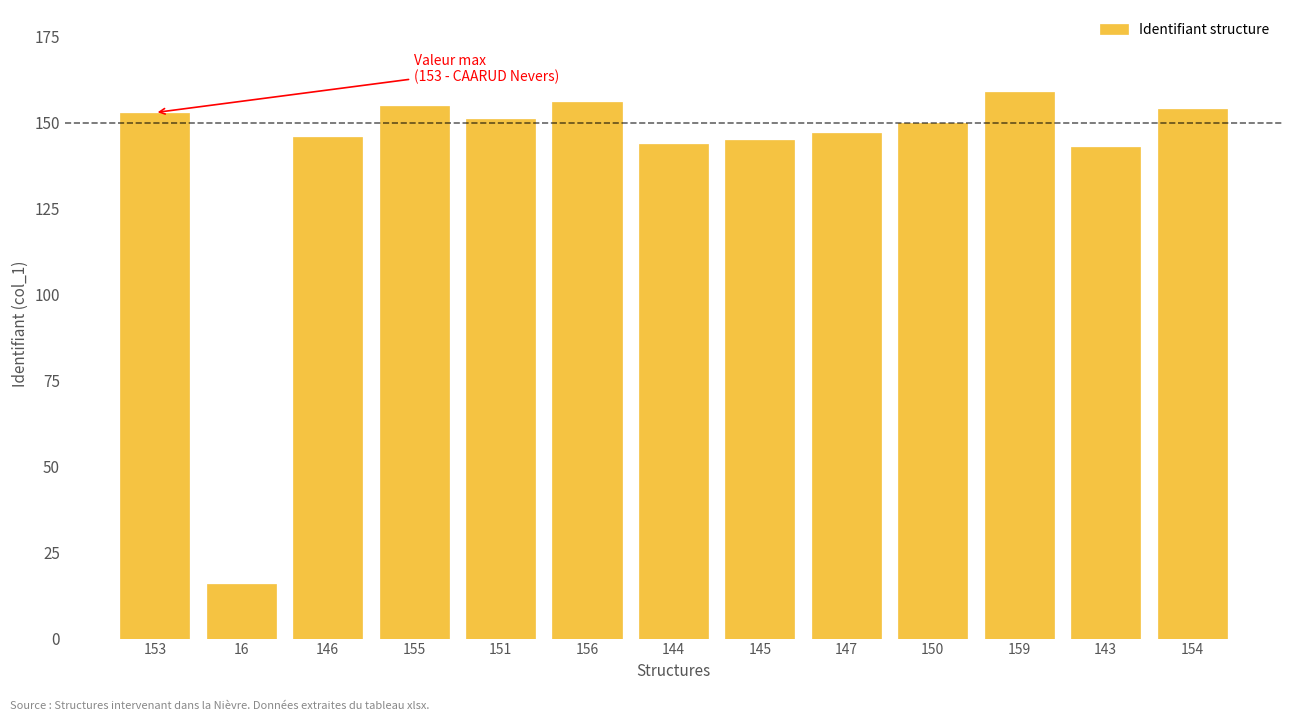

Reading left to right, extract all data points from this chart.

153=153	16=16	146=146	155=155	151=151	156=156	144=144	145=145	147=147	150=150	159=159	143=143	154=154